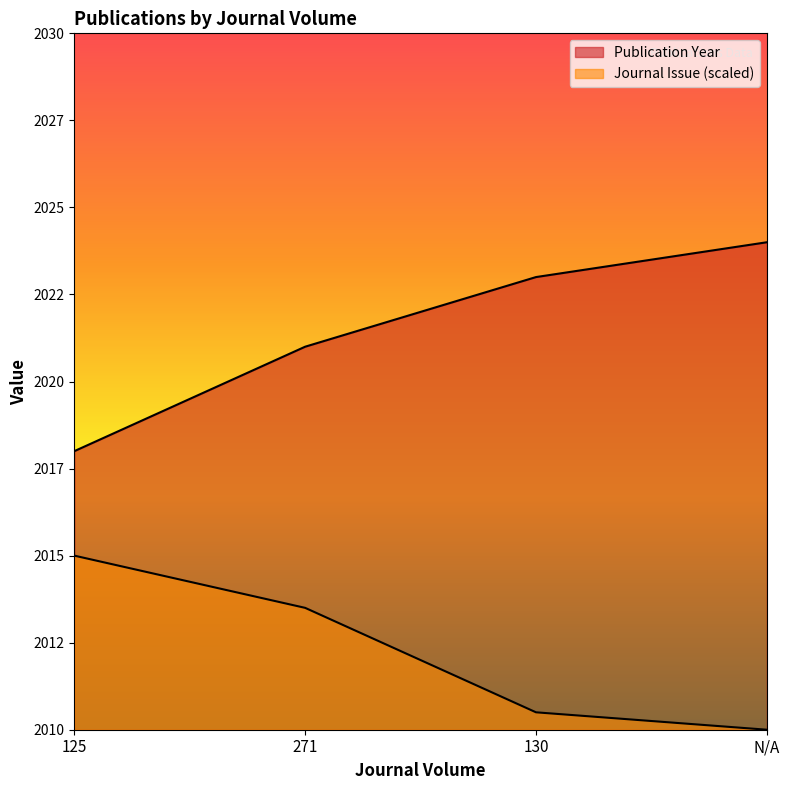

Which series changed the most between 130 and N/A?

Publication Year